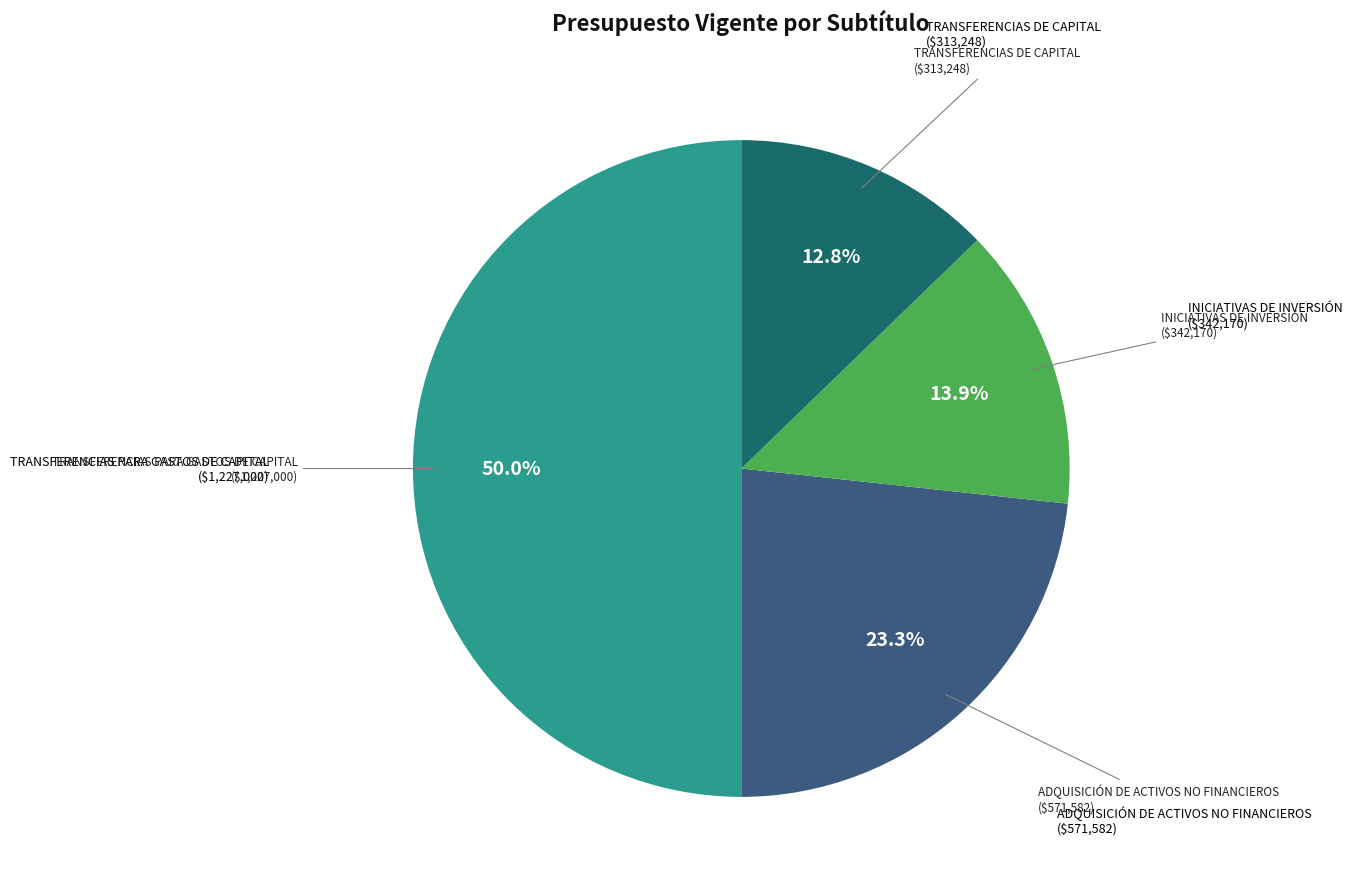

Rank the categories by value from highest to lowest.

TRANSFERENCIAS PARA GASTOS DE CAPITAL, ADQUISICIÓN DE ACTIVOS NO FINANCIEROS, INICIATIVAS DE INVERSIÓN, TRANSFERENCIAS DE CAPITAL